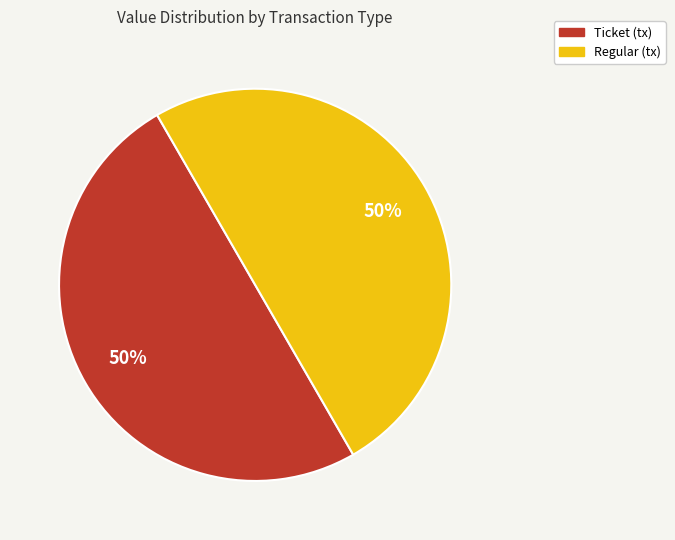

To the nearest percent, what is the difference between the largest and smallest slice percentages?

0%